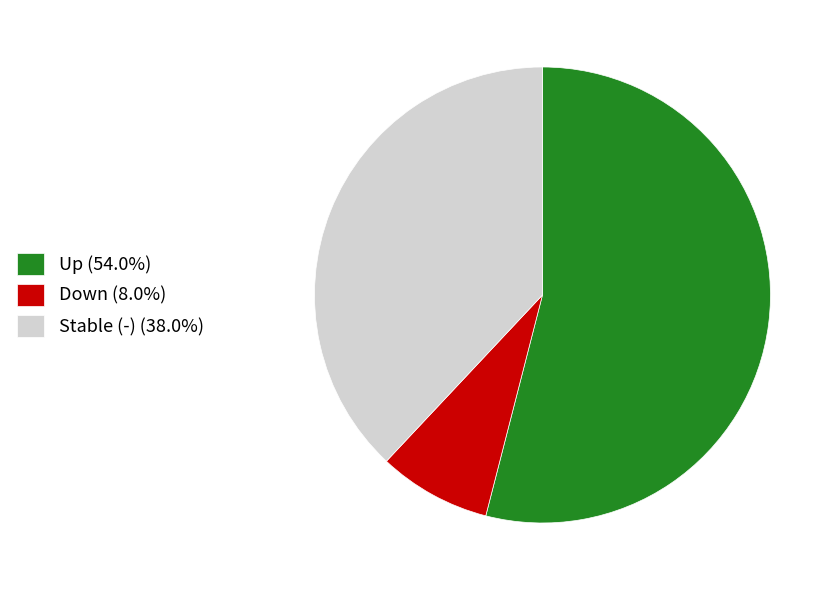

Do Stable (-) (38.0%) and Up (54.0%) together represent more than half of the pie?

Yes